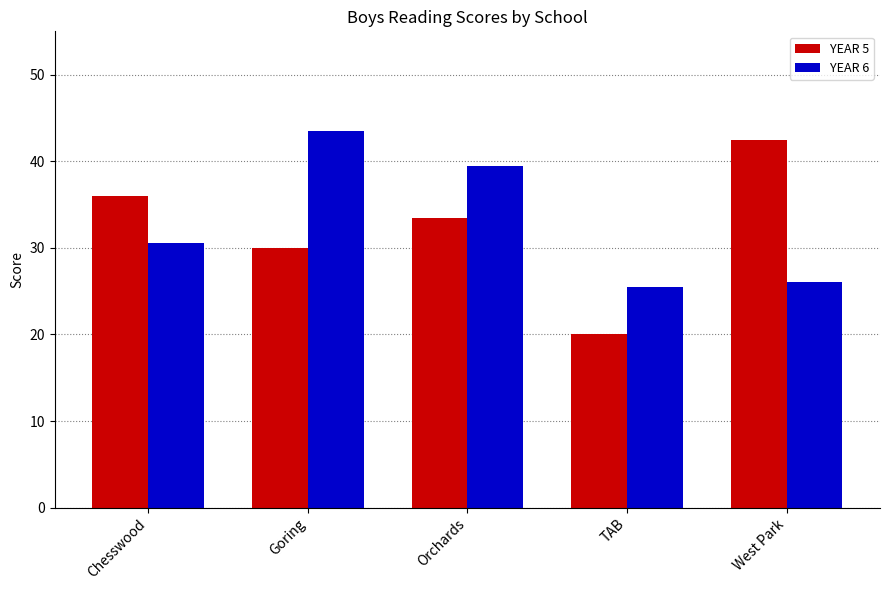

List the labels in order of YEAR 6 value, smallest first.

TAB, West Park, Chesswood, Orchards, Goring